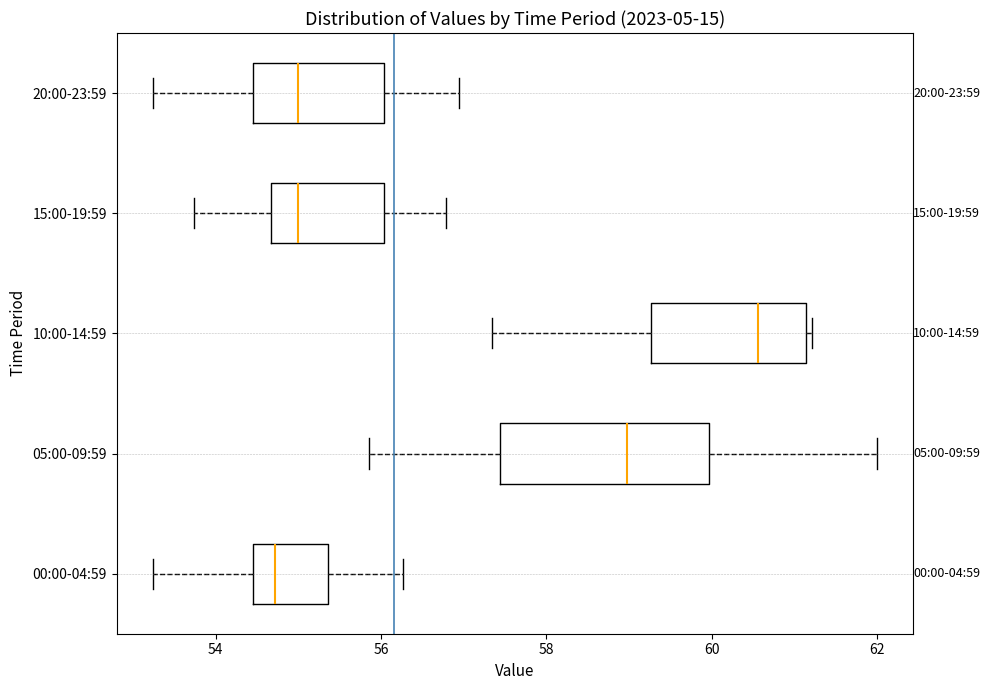

Comparing the boxes themselves (not the whiskers), which one is the widest?

05:00-09:59